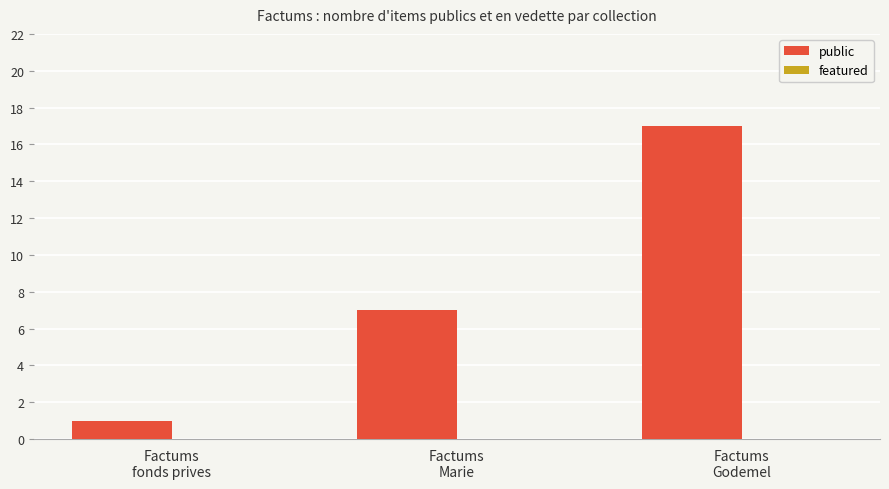

What is the difference between the maximum and minimum values?

16